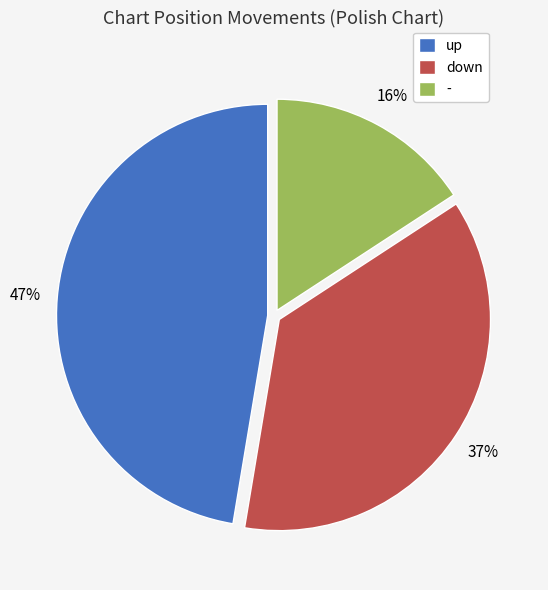

Count the number of slices in the pie.

3